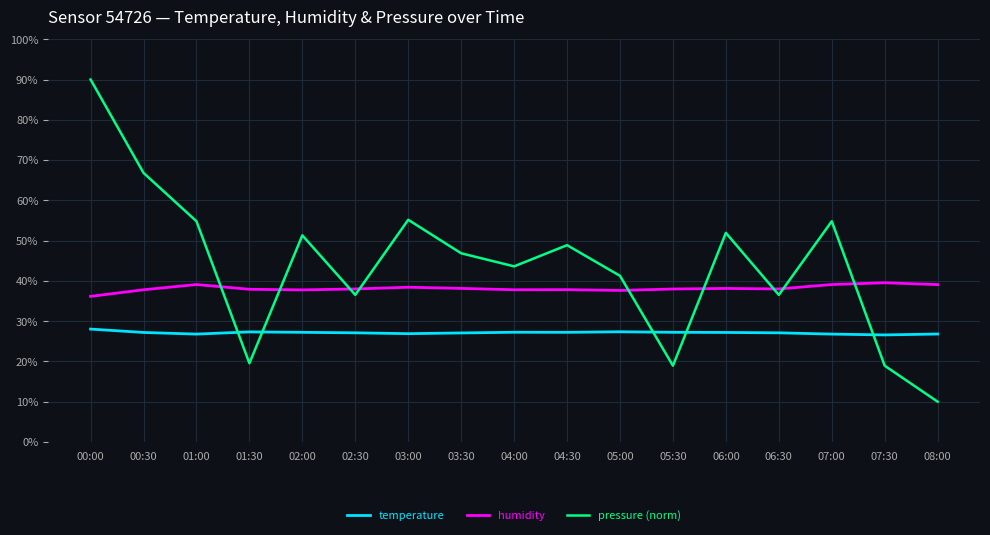

At how many categories does at least one series exceed 29?

17